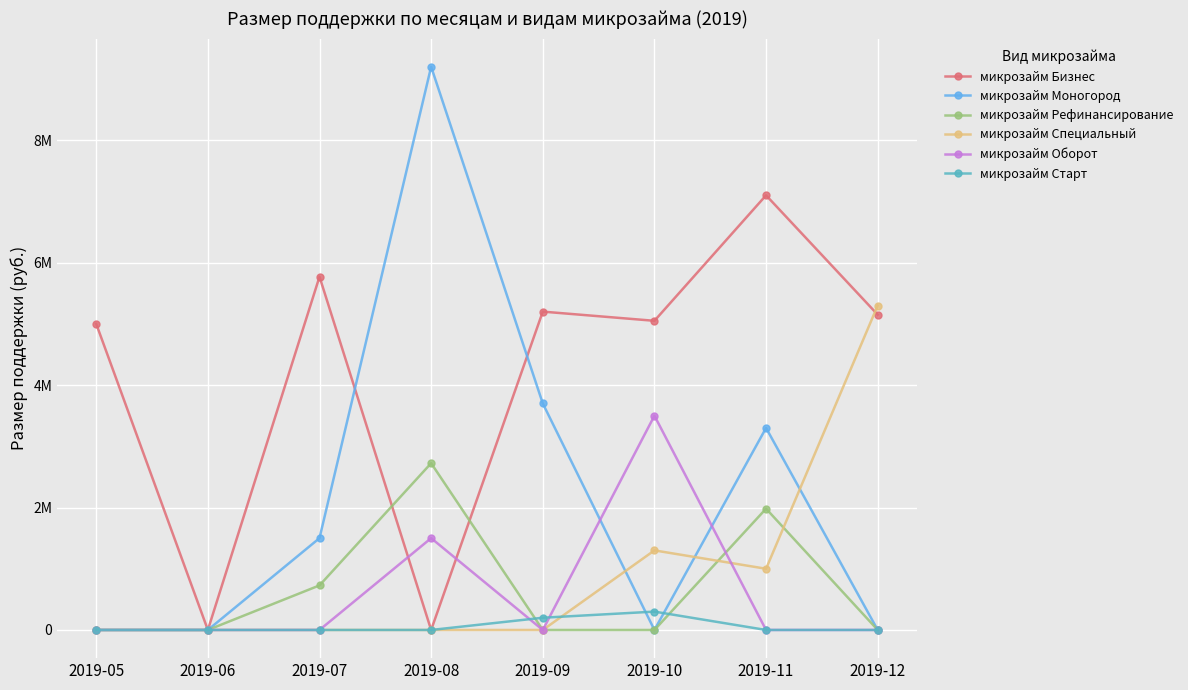

What is the difference between the second highest and second lowest values in the микрозайм Моногород series?

3700000